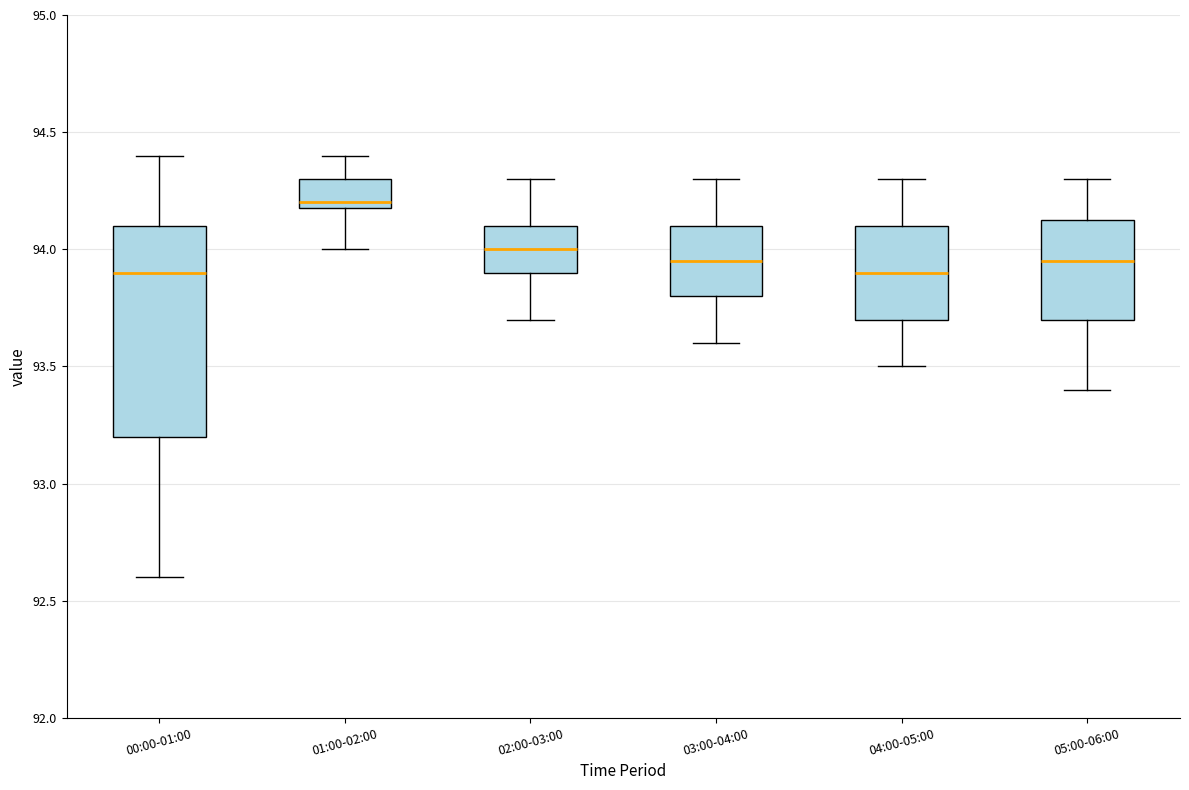

Which box is the tallest, from its lower edge to its upper edge?

00:00-01:00